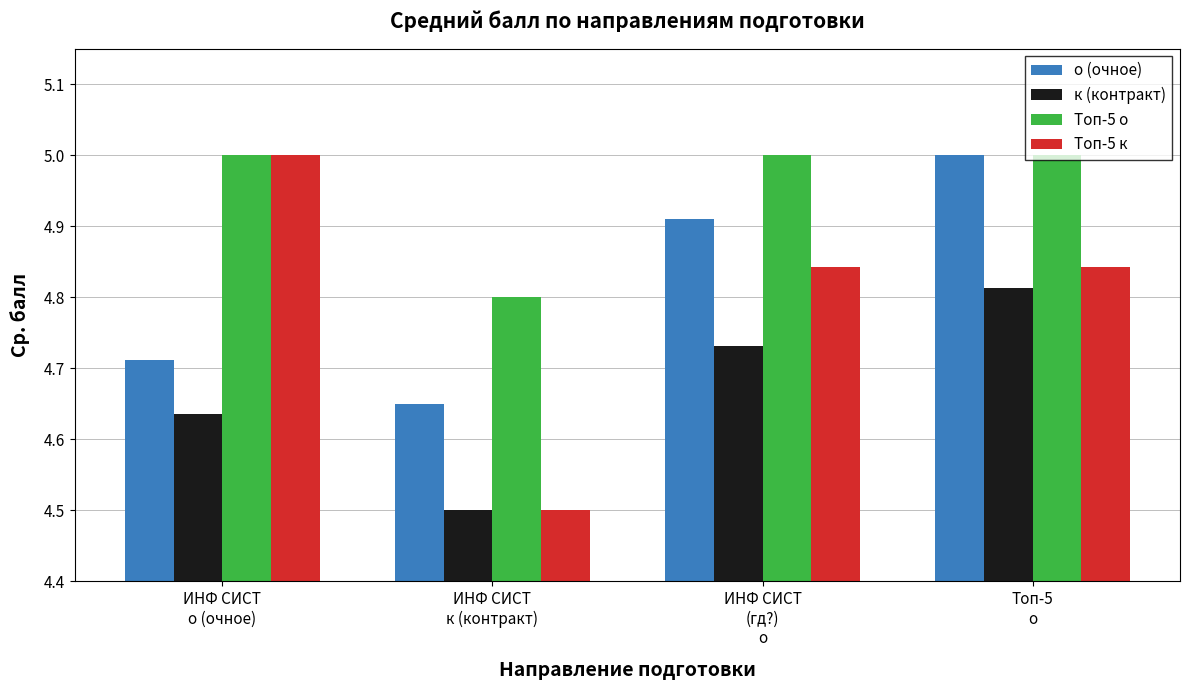

At which label is Топ-5 о closest to 4?

ИНФ СИСТ
к (контракт)